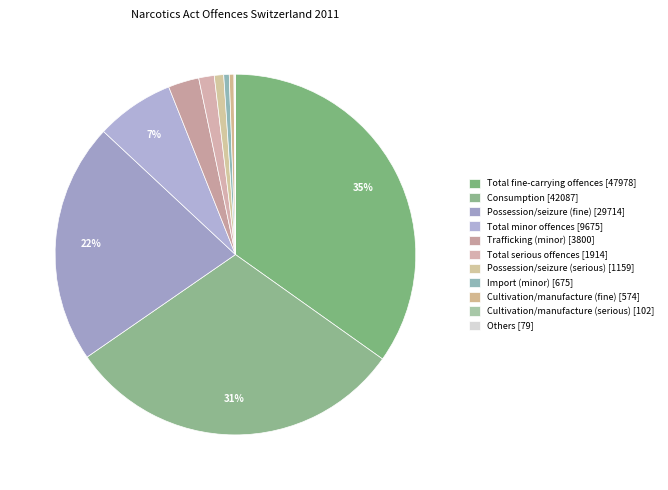

To the nearest percent, what is the combined percentage of Possession/seizure (fine) [29714] and Cultivation/manufacture (serious) [102]?

22%